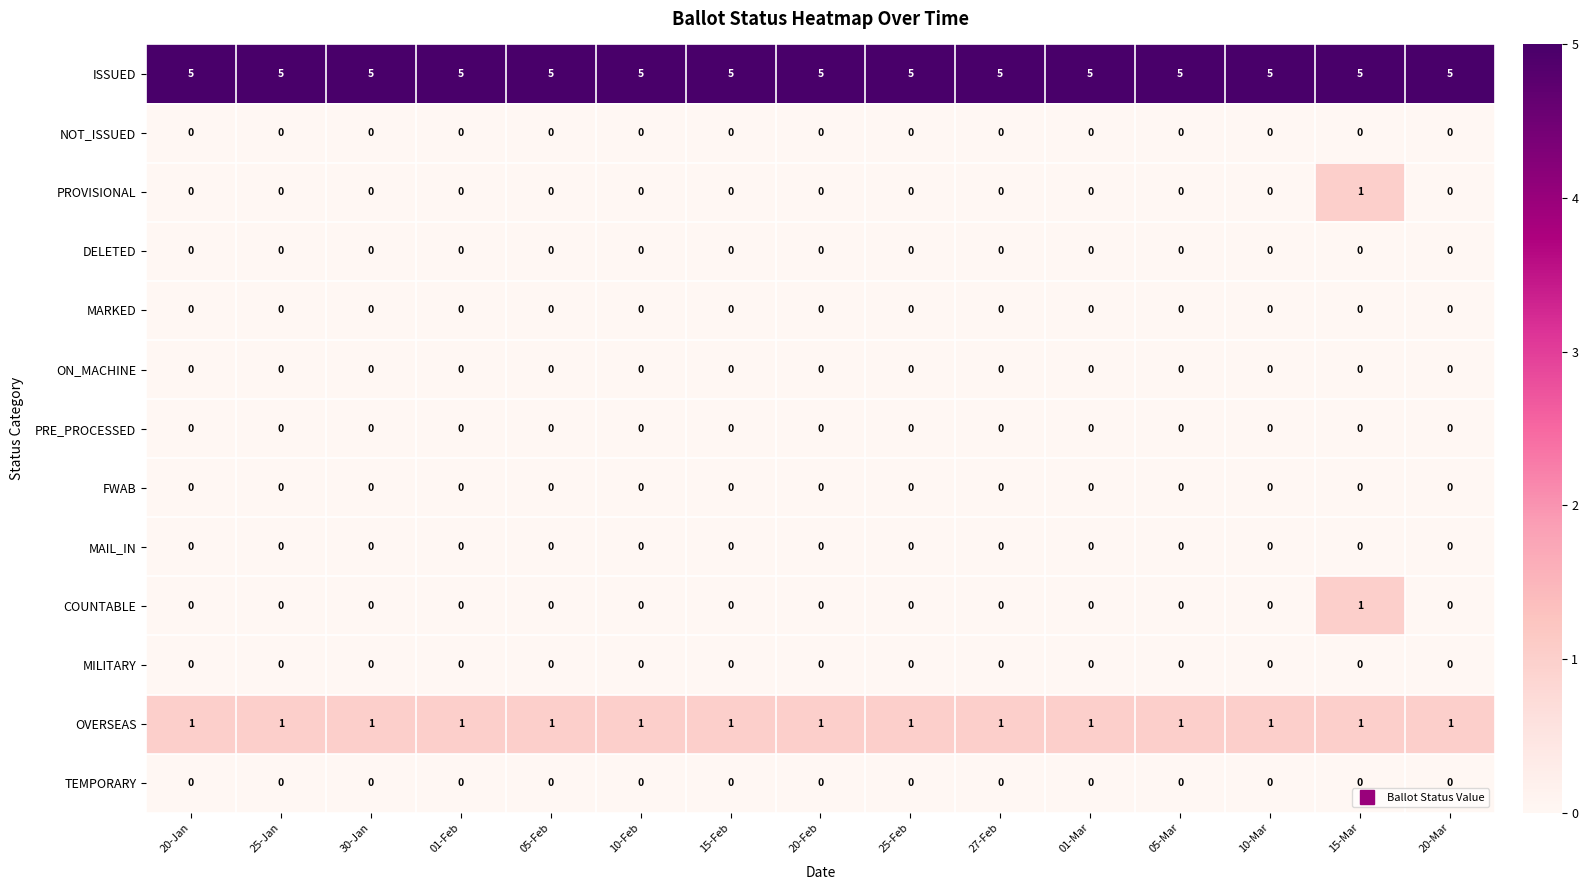

The value of FWAB at 20-Mar is 0. True or false?

True